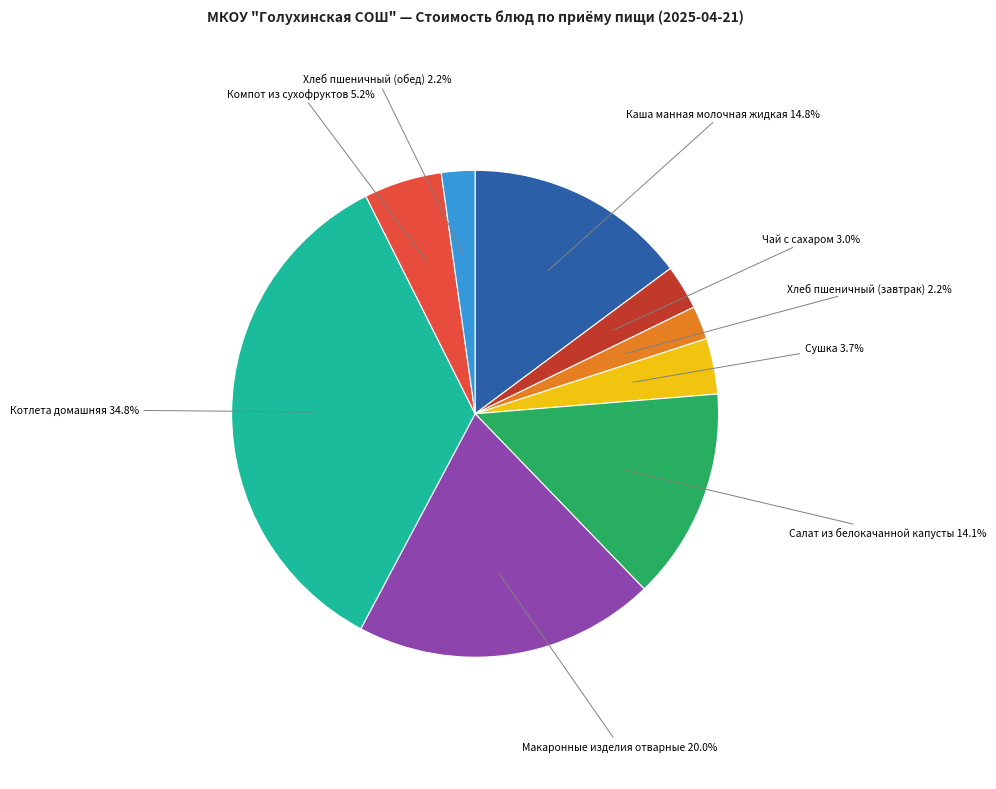

Is the sum of Котлета домашняя and Сушка greater than half?

No